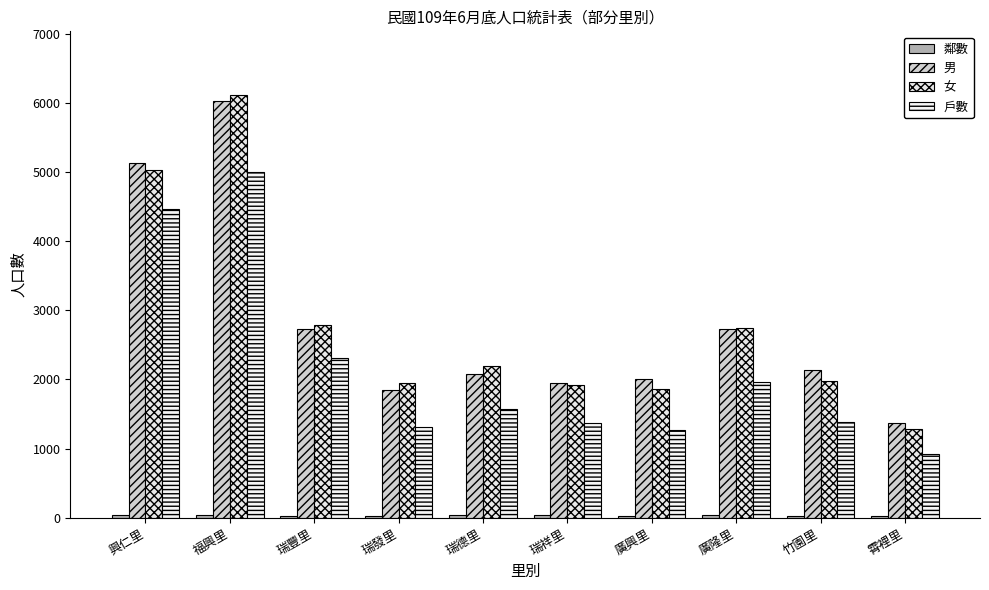

At which category is the sum across all series the highest?

福興里